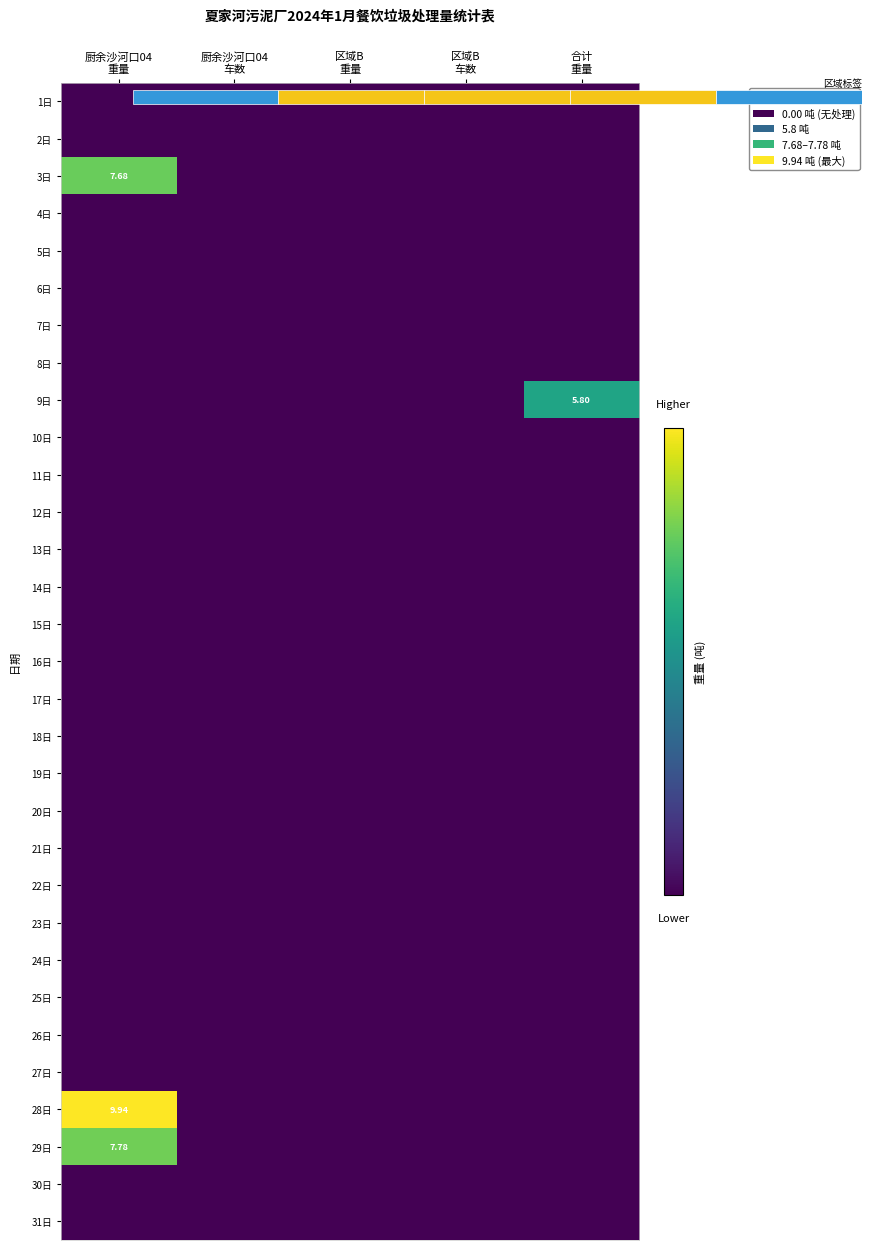

Rank the series at 区域B 车数 from lowest to highest value.

1日, 2日, 3日, 4日, 5日, 6日, 7日, 8日, 9日, 10日, 11日, 12日, 13日, 14日, 15日, 16日, 17日, 18日, 19日, 20日, 21日, 22日, 23日, 24日, 25日, 26日, 27日, 28日, 29日, 30日, 31日